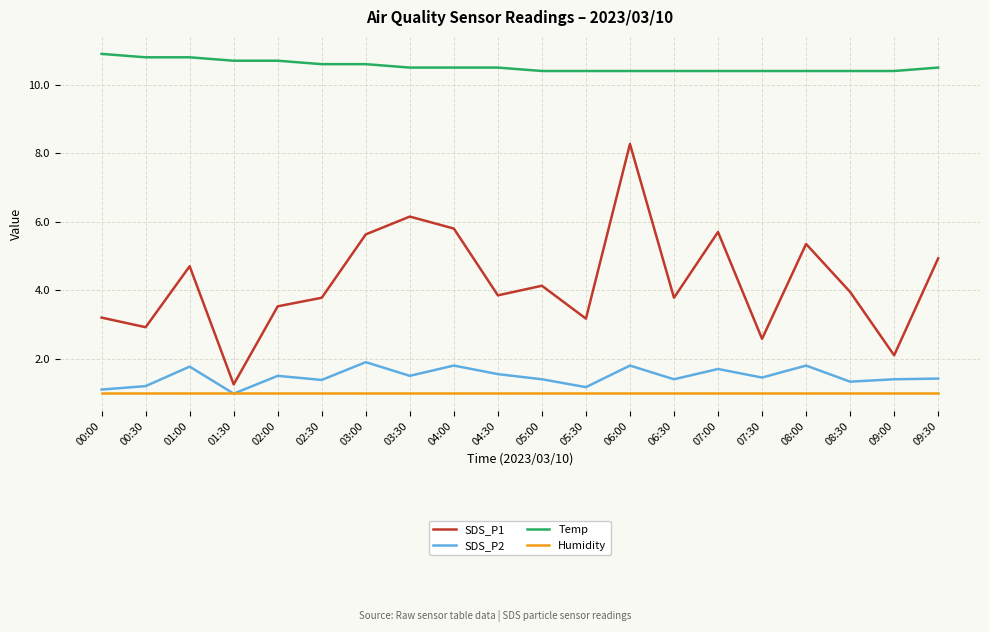

True or false: Temp has a value of 5.1 at 00:30.

False